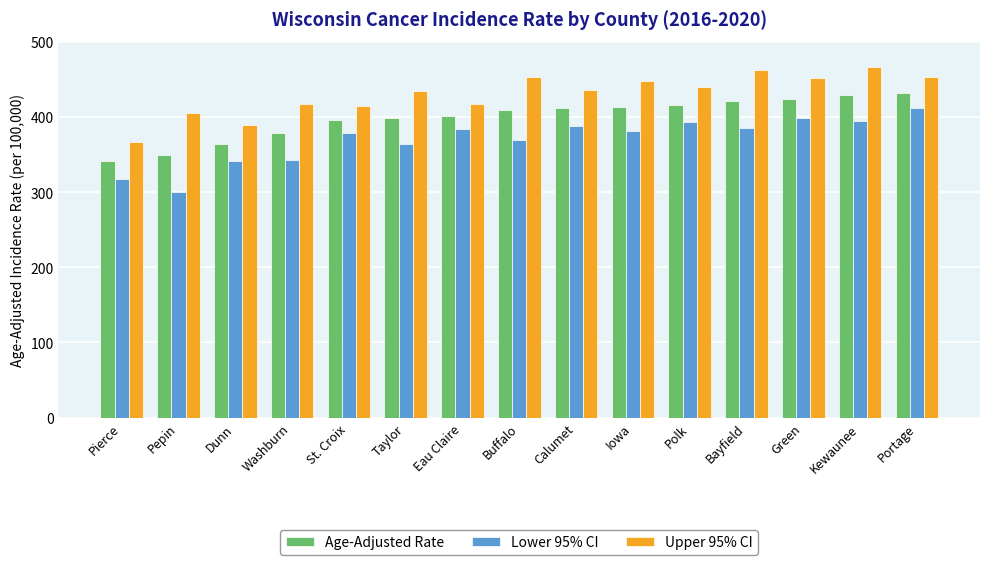

Rank the series by their average value, from lowest to highest.

Lower 95% CI, Age-Adjusted Rate, Upper 95% CI